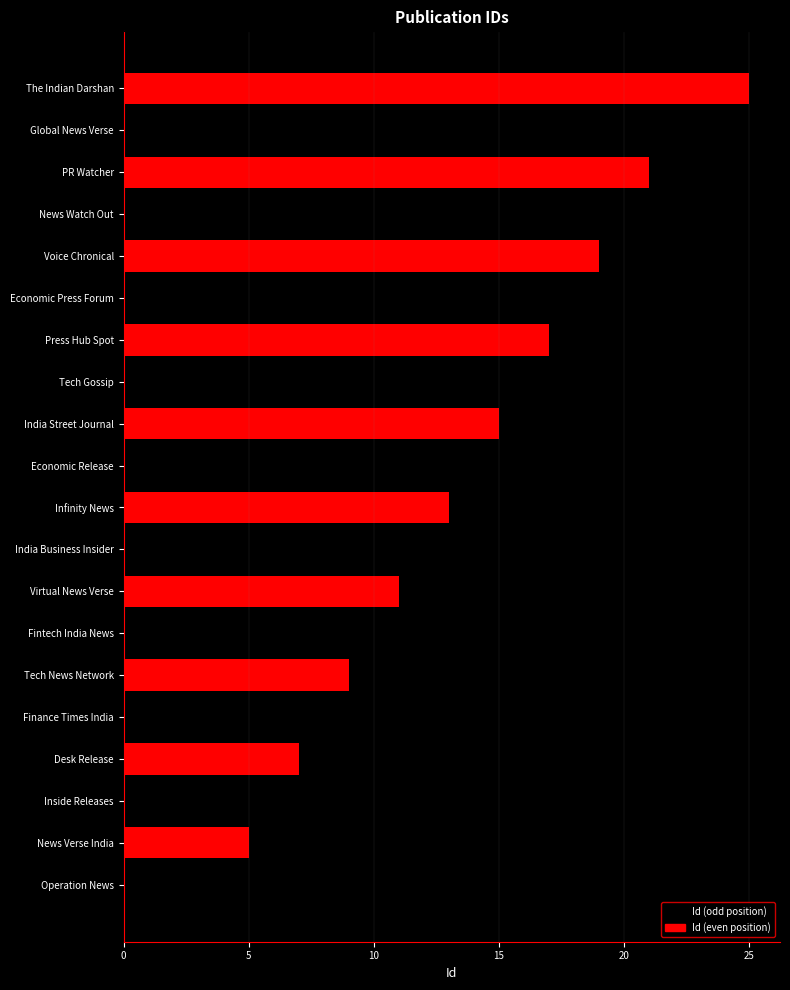

At which category does the chart reach its peak across all series?

The Indian Darshan